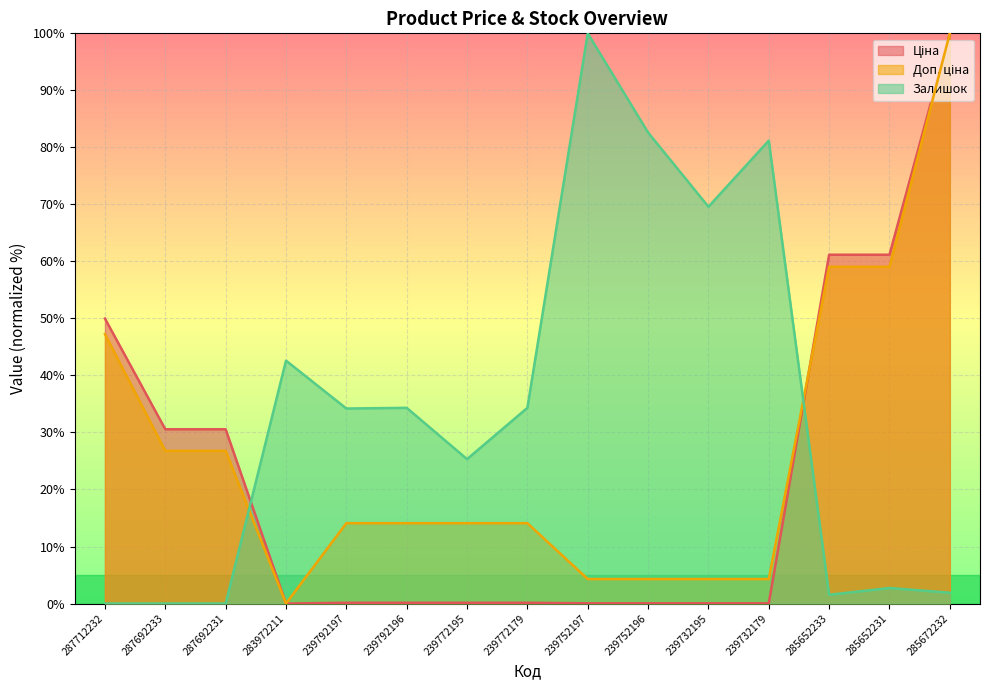

What are all the series names shown in the legend?

Ціна, Доп. ціна, Залишок